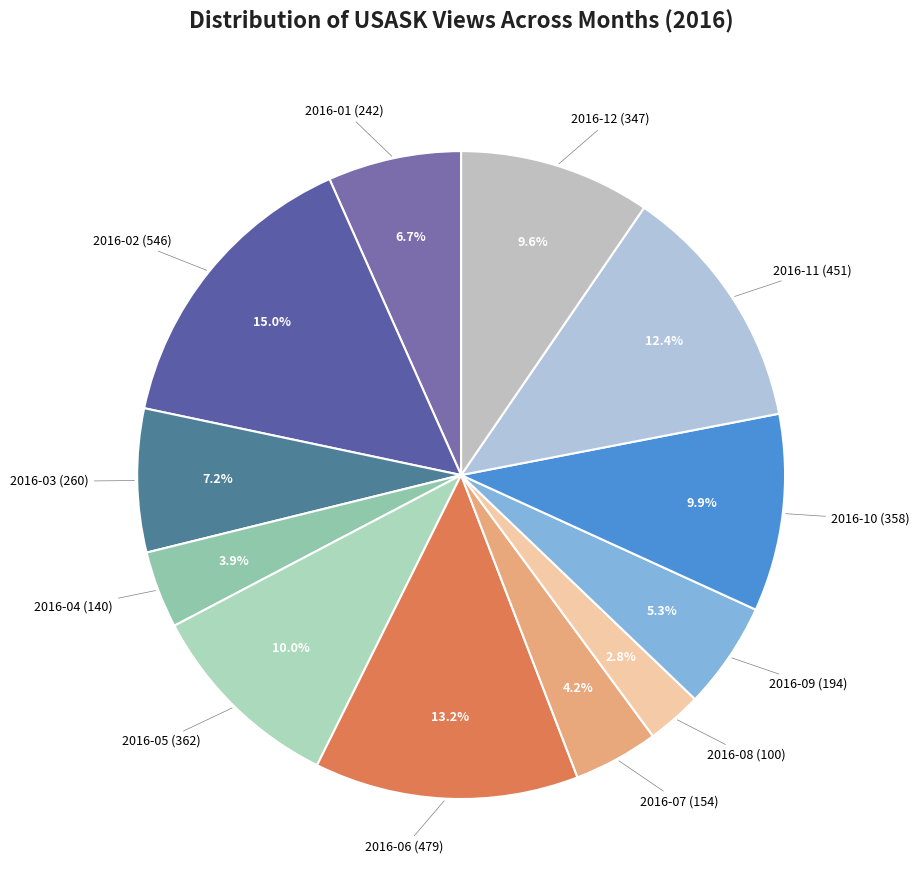

Which slice is the smallest?

2016-08